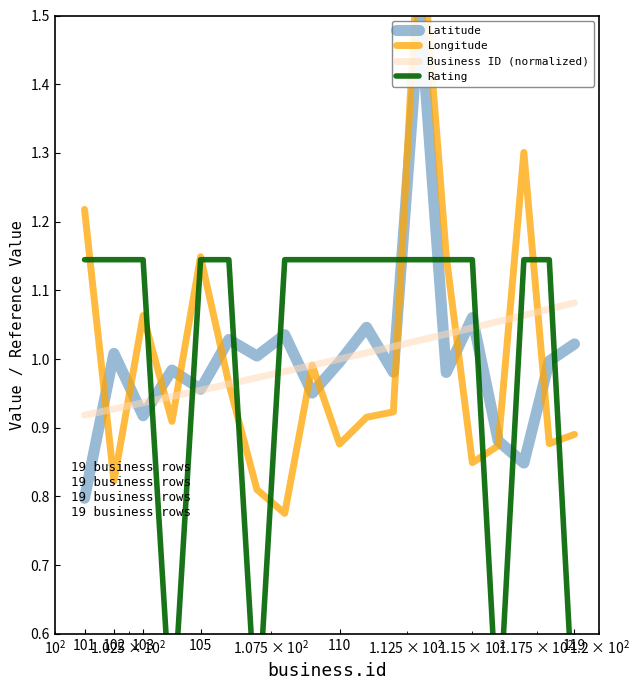

What is the label of the 19th point from the right?

101